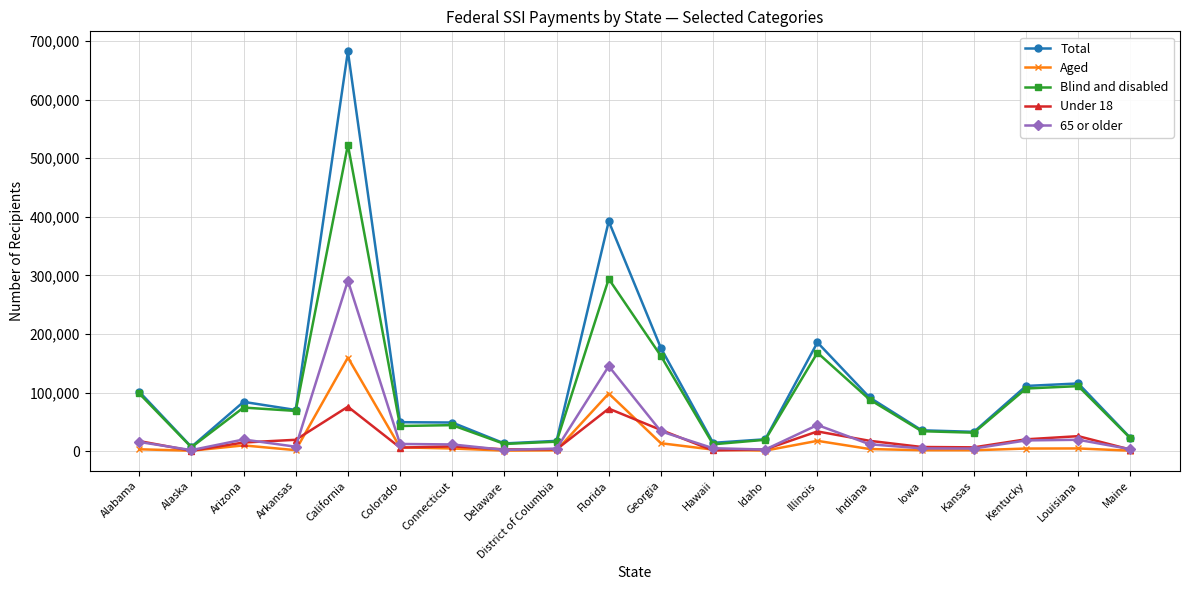

What position from the right is Alabama?

20